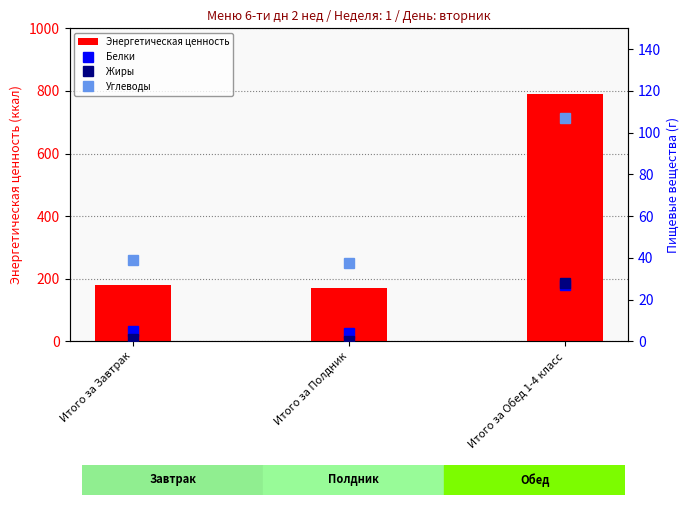

What position from the right is Итого за Полдник?

2